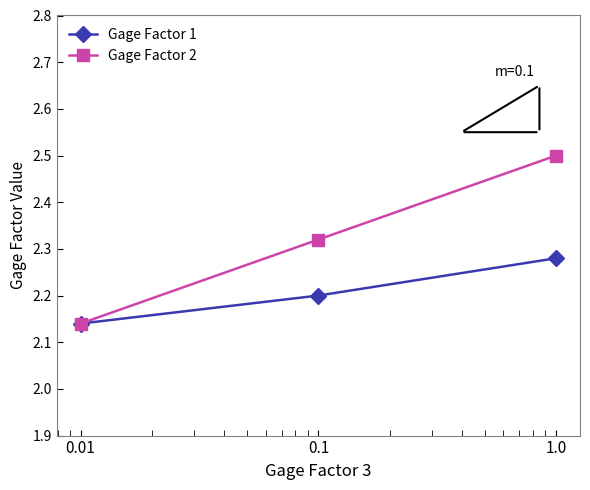

List the series in order of their peak value, highest first.

Gage Factor 2, Gage Factor 1